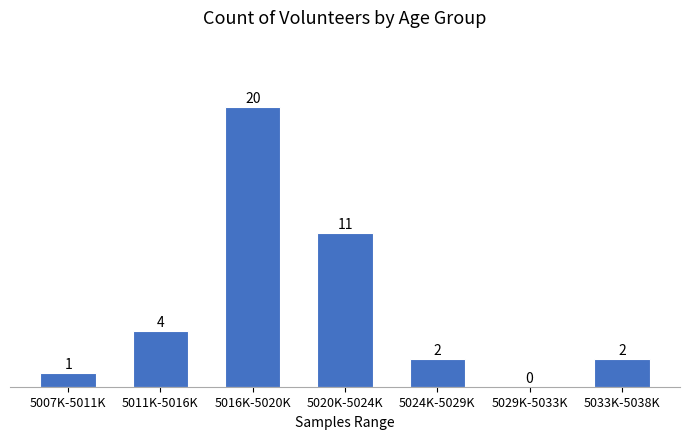

Reading left to right, what are all the values shown in this chart?

5007K-5011K=1	5011K-5016K=4	5016K-5020K=20	5020K-5024K=11	5024K-5029K=2	5029K-5033K=0	5033K-5038K=2